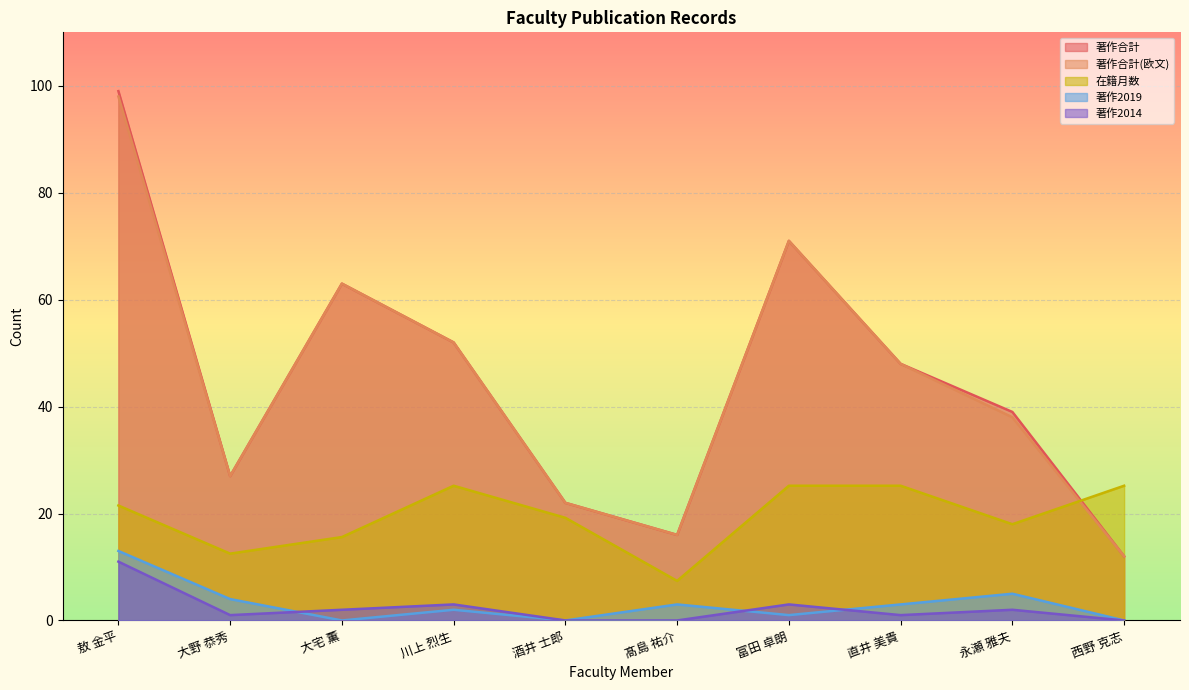

What is the label of the 10th point from the left?

西野 克志